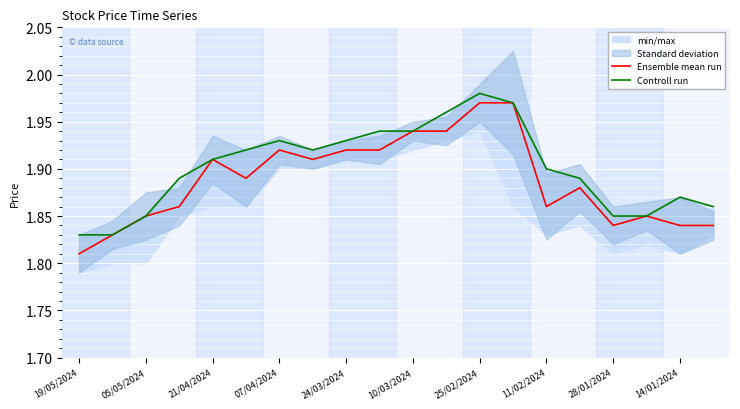

What is the minimum value shown in the chart?

1.8